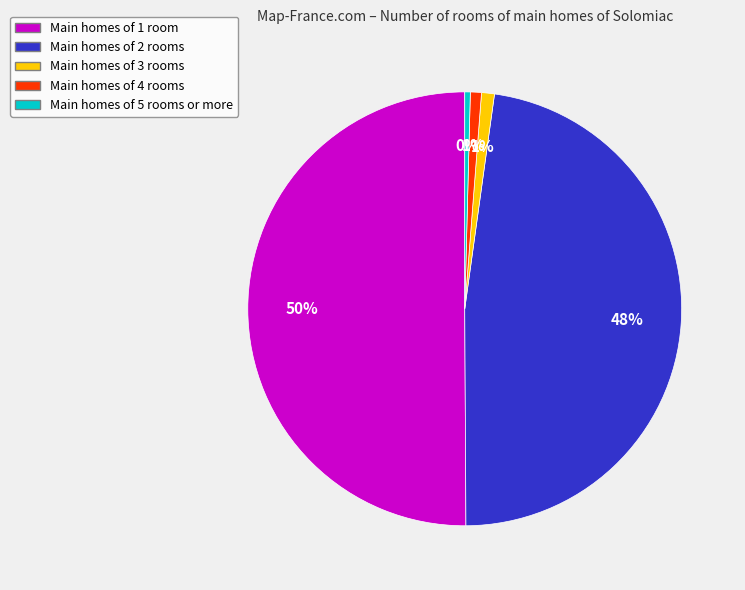

How many segments does this pie chart have?

5